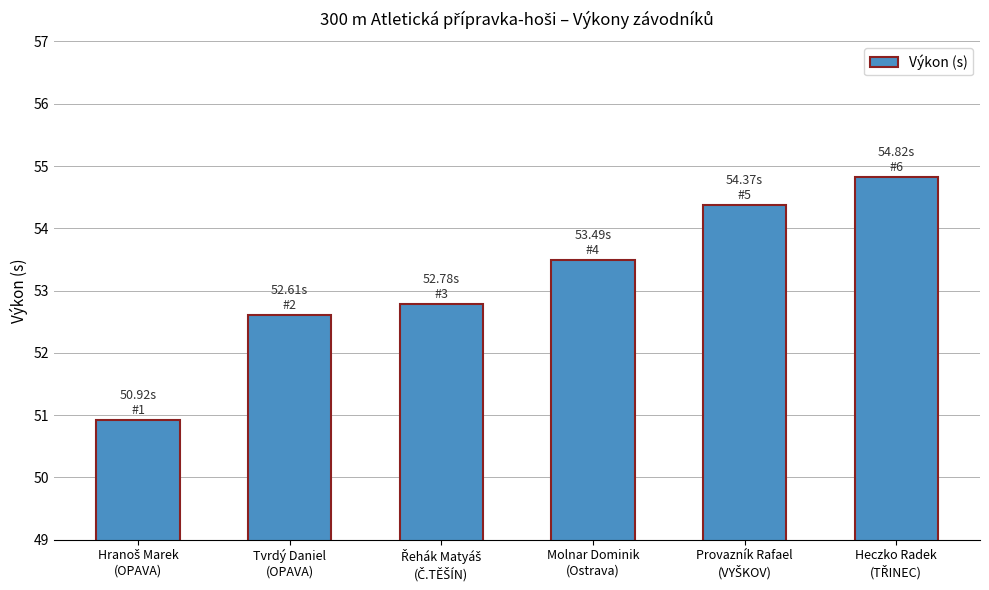

What is the greatest value displayed?

54.8